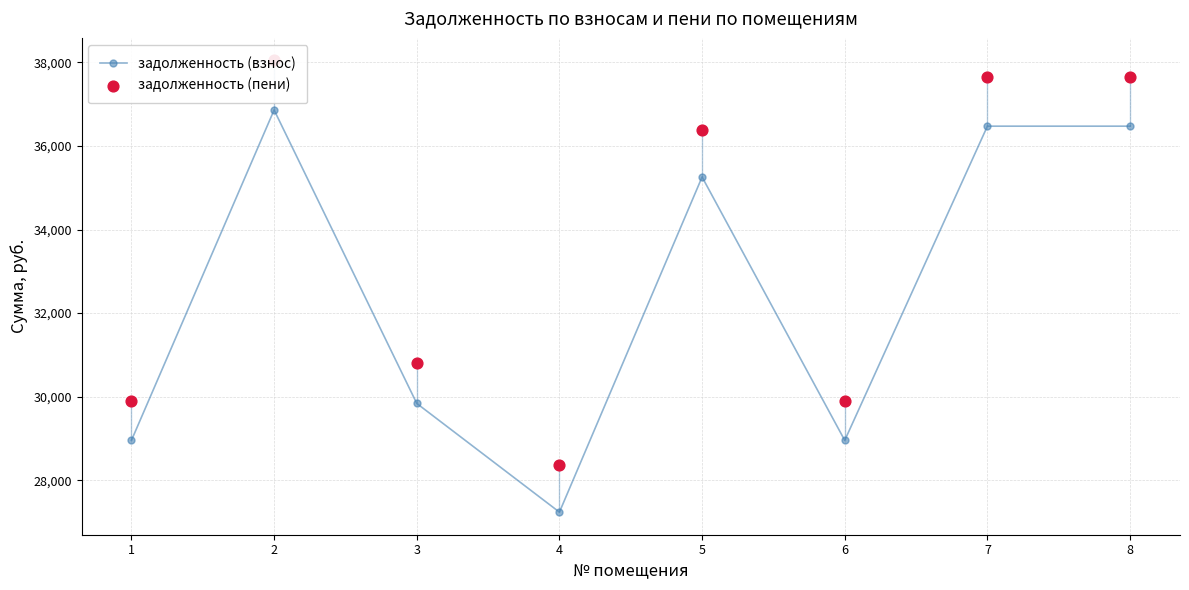

At how many categories does at least one series exceed 35004?

4